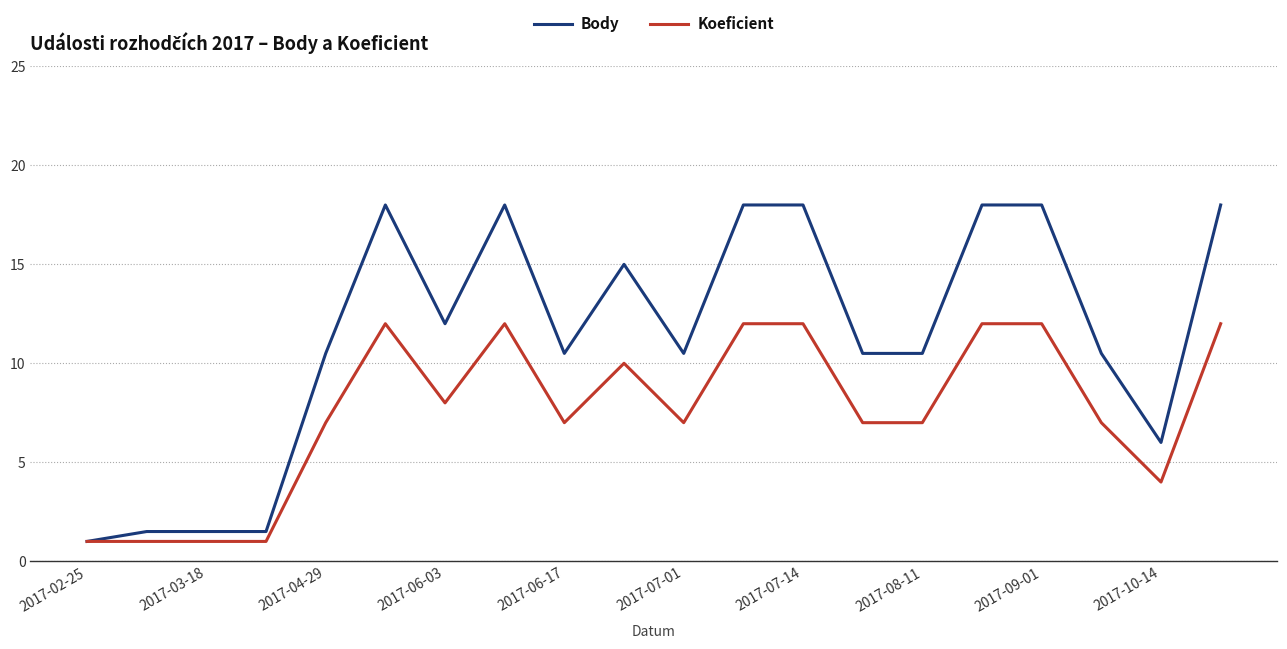

Which series has the largest total across all categories?

Body